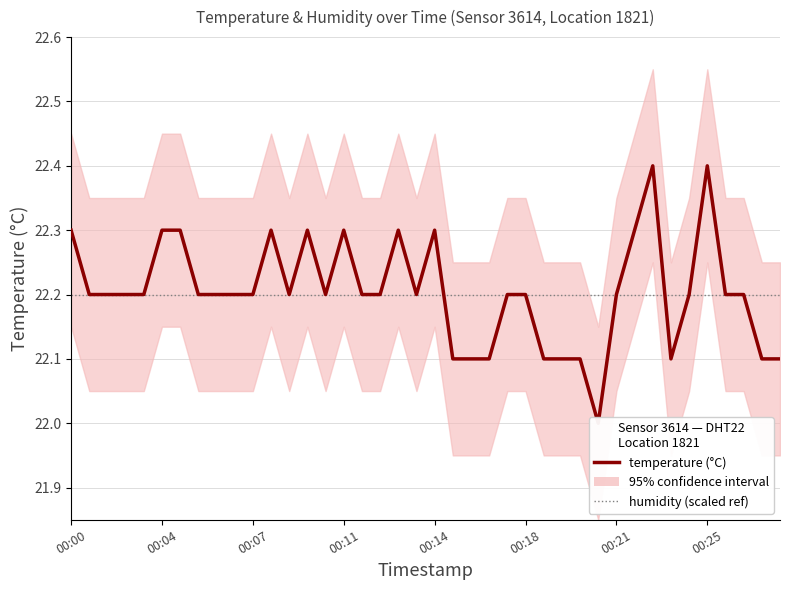

Is it true that humidity (scaled ref) equals 22.2 at 37?

True